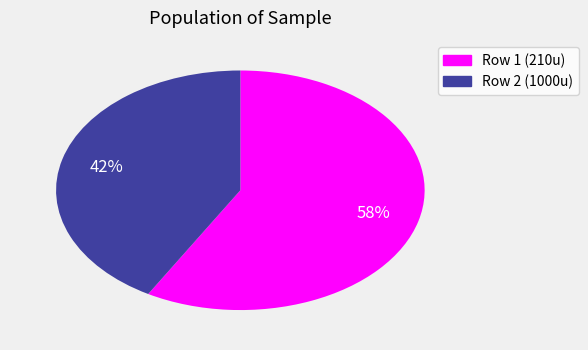

To the nearest percent, what is the average slice percentage?

50%